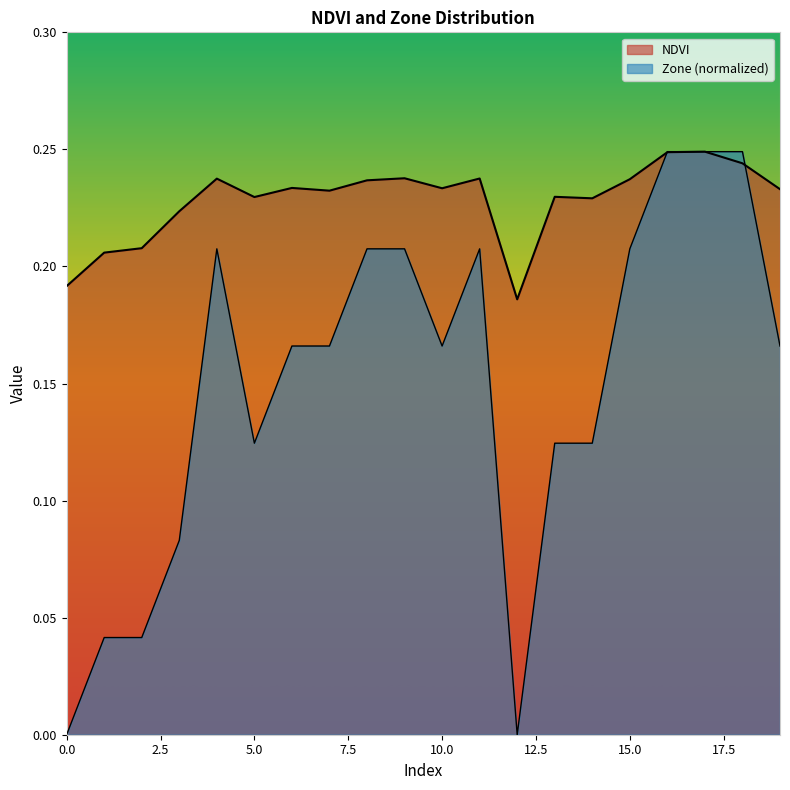

The value of NDVI at 9 is 0.2. True or false?

True